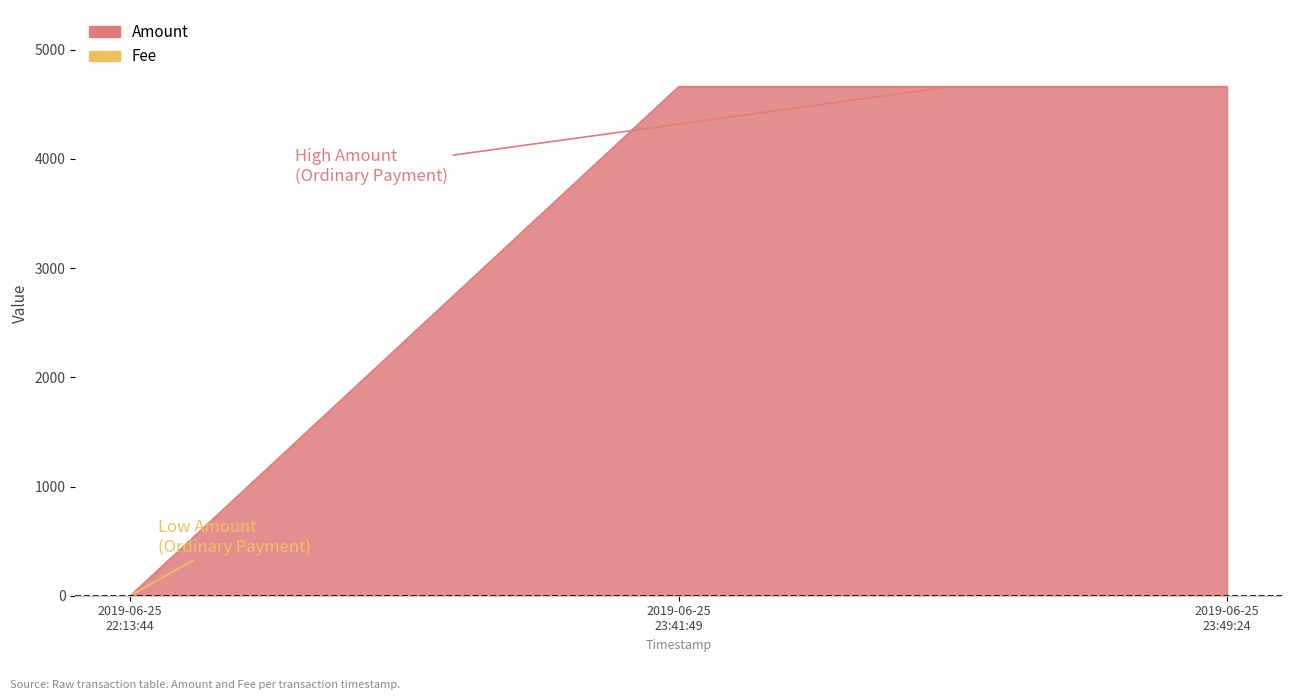

List the labels in order of value, smallest first.

2019-06-25 22:13:44, 2019-06-25 23:41:49, 2019-06-25 23:49:24